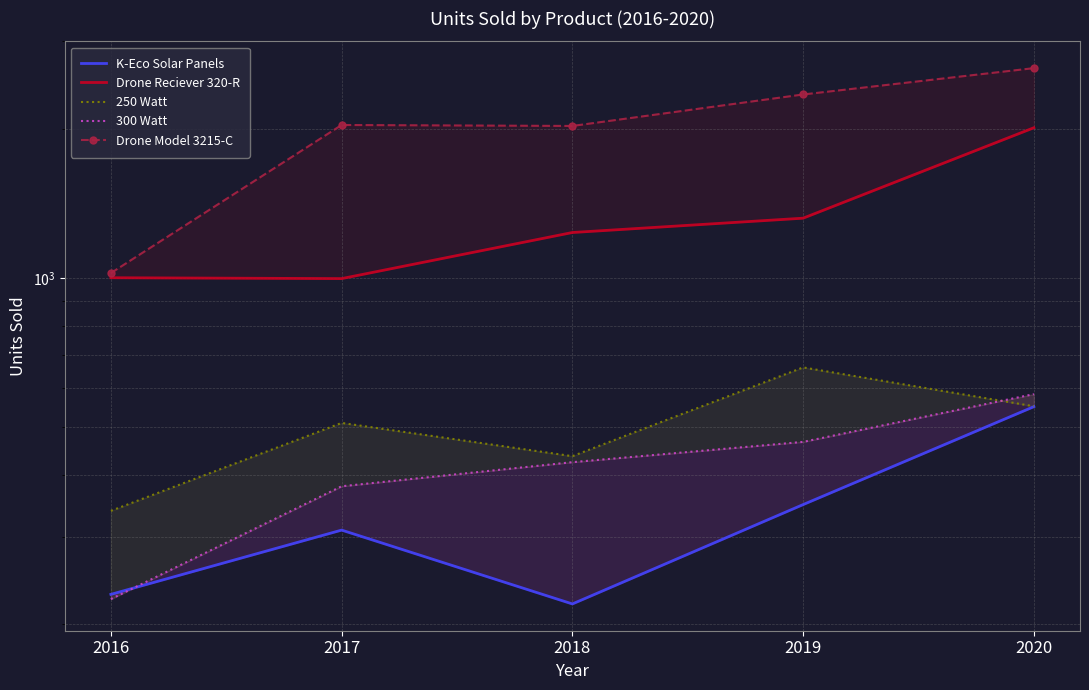

What is the average value of the Drone Reciever 320-R series?

1312